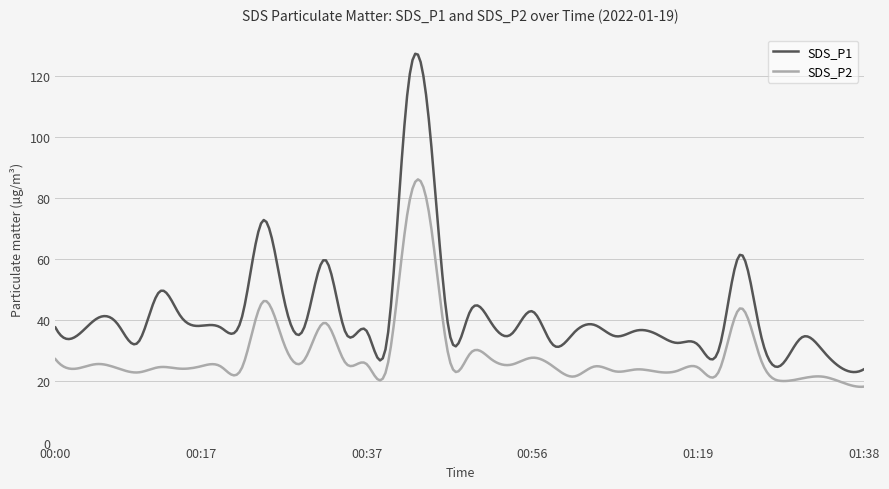

True or false: SDS_P2 and SDS_P1 cross at least once.

False